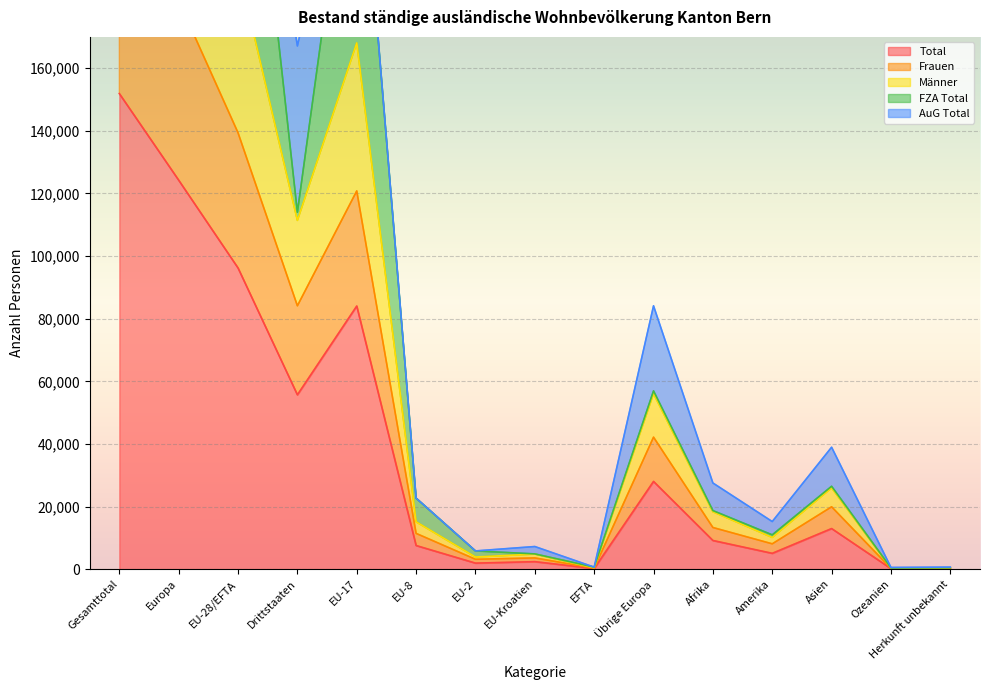

What is the average value of the Männer series?

38662